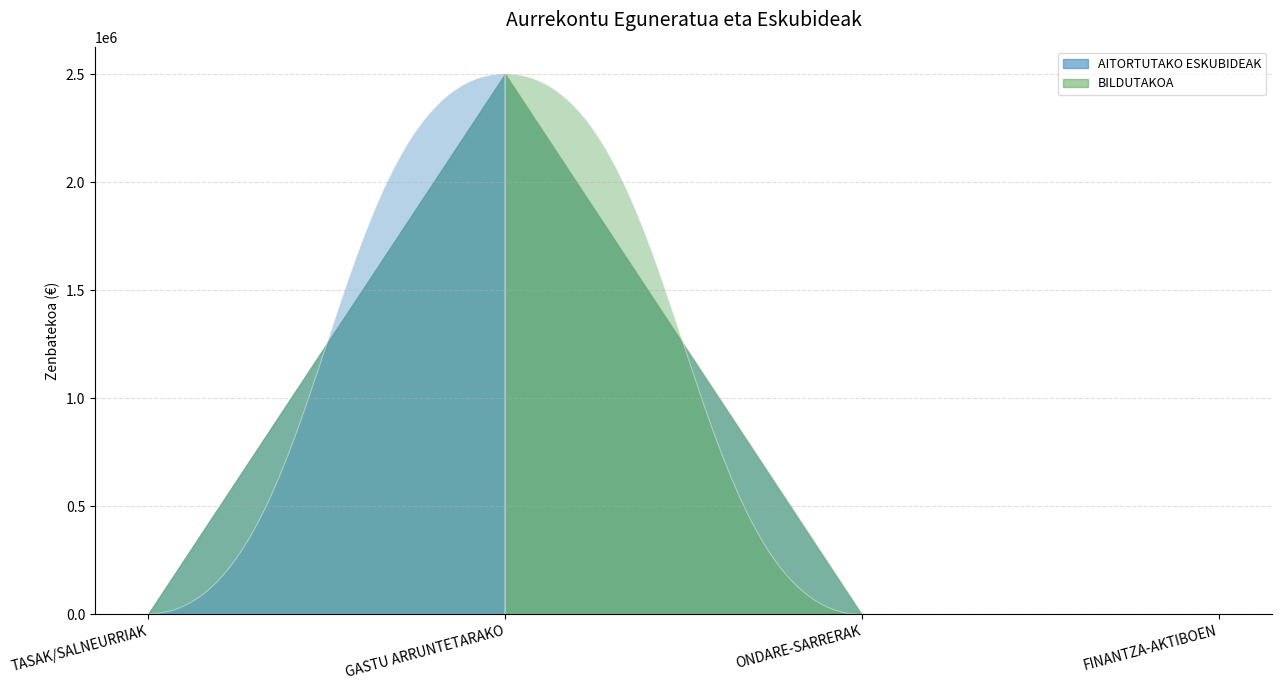

Reading left to right, transcribe all the data shown in this chart.

AITORTUTAKO ESKUBIDEAK: TASAK/SALNEURRIAK=3200	GASTU ARRUNTETARAKO=2501500	ONDARE-SARRERAK=0	FINANTZA-AKTIBOEN=250
BILDUTAKOA: TASAK/SALNEURRIAK=3200	GASTU ARRUNTETARAKO=2501500	ONDARE-SARRERAK=0	FINANTZA-AKTIBOEN=250